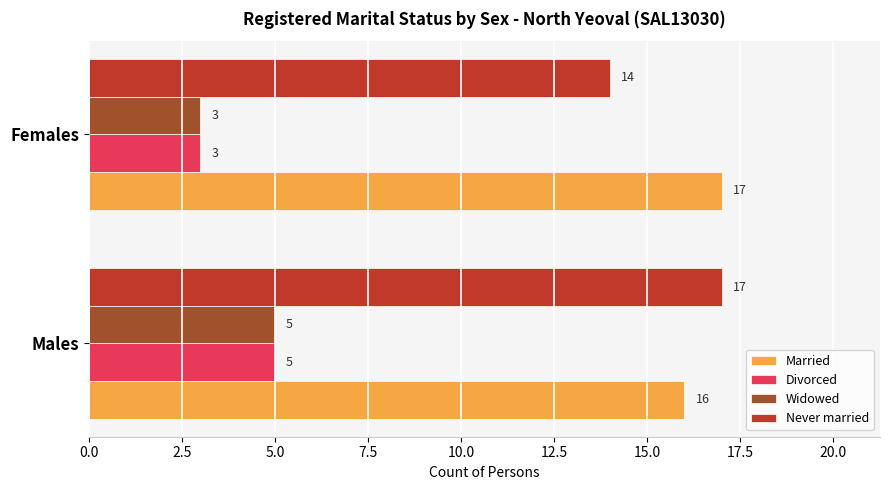

Which series has the widest spread of values?

Never married